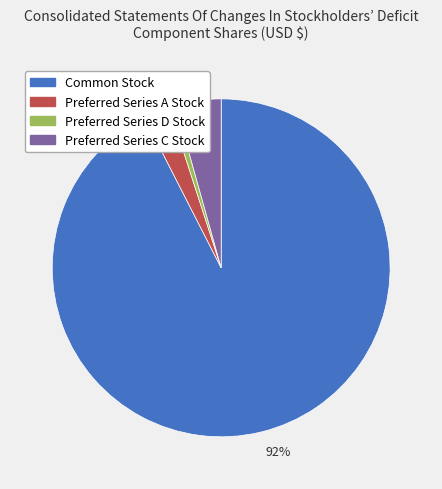

Which slice is the smallest?

1%